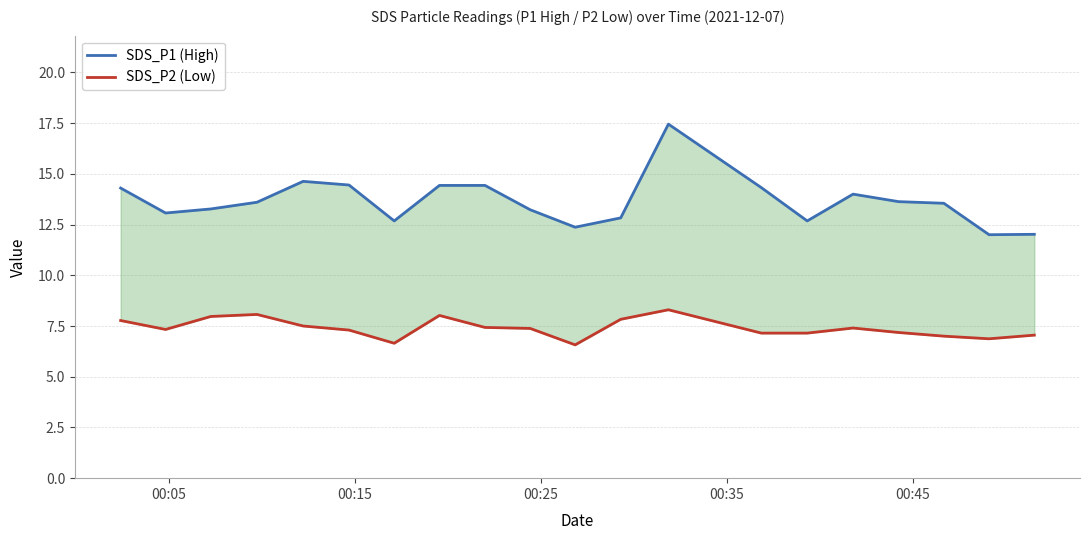

True or false: SDS_P2 (Low) has more than 0 interior local peaks.

True